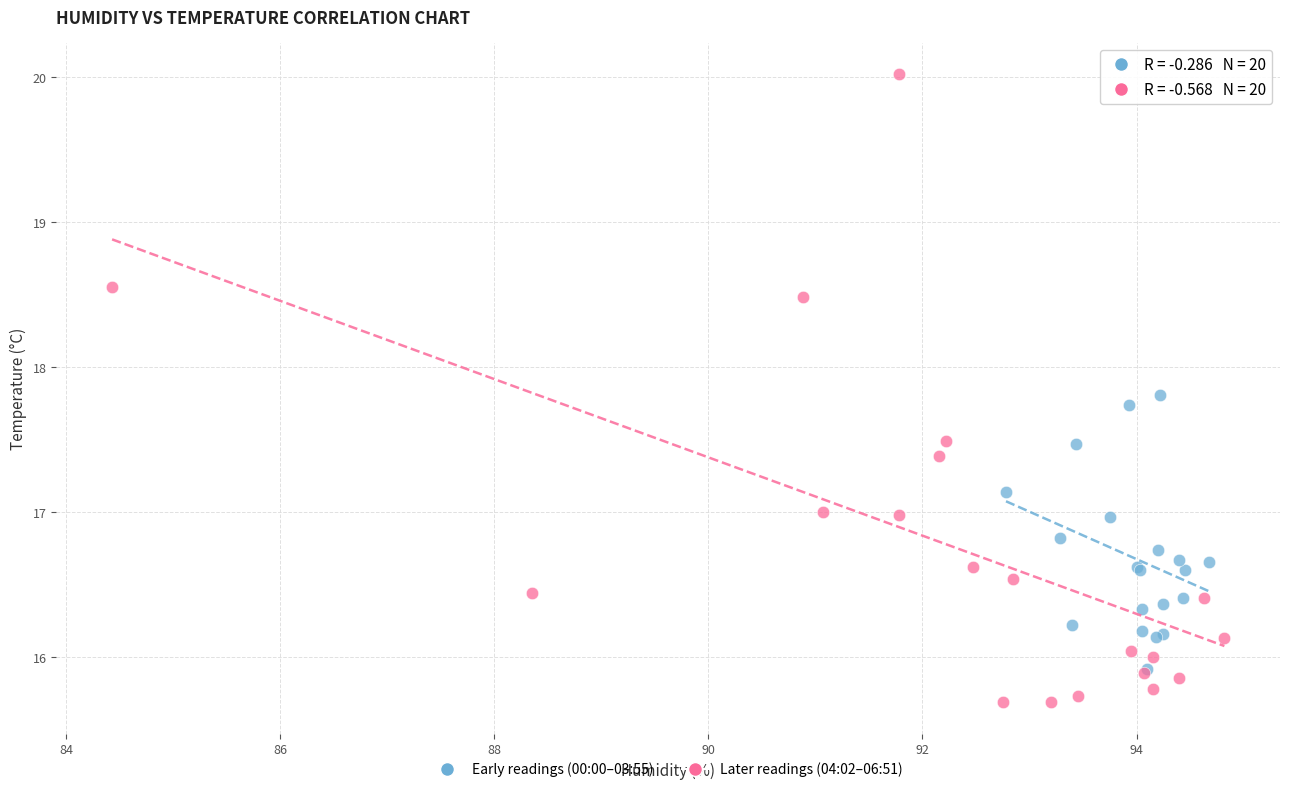

Which series has the largest Y range (max minus min)?

Later readings (04:02–06:51)